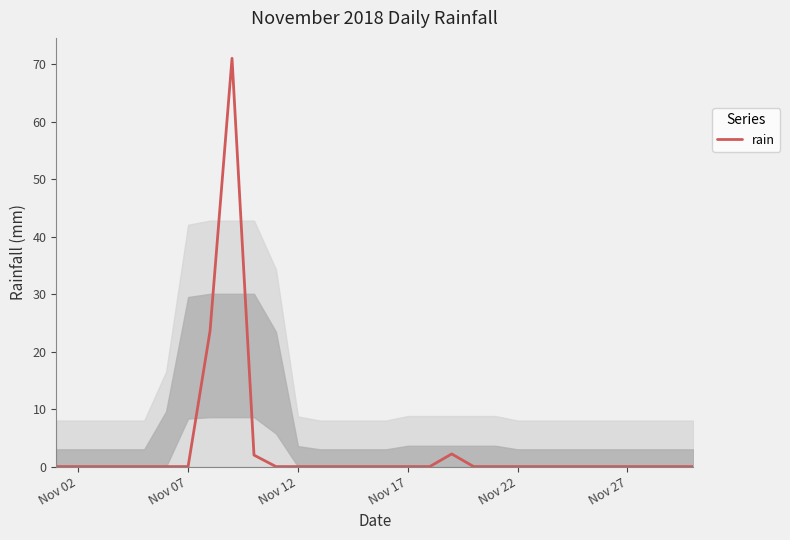

What is the maximum value shown in the chart?

71.0